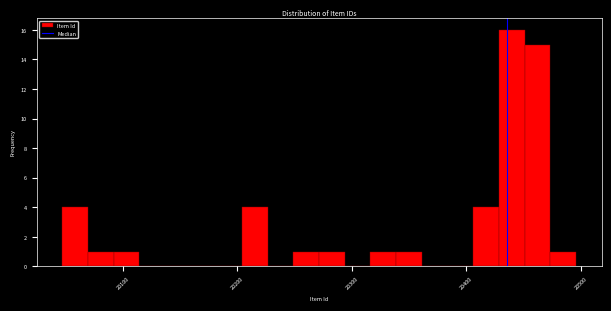

Around what value on the x-axis is the tallest bar? Give the approximate position of its centre, as read against the axis.

20440